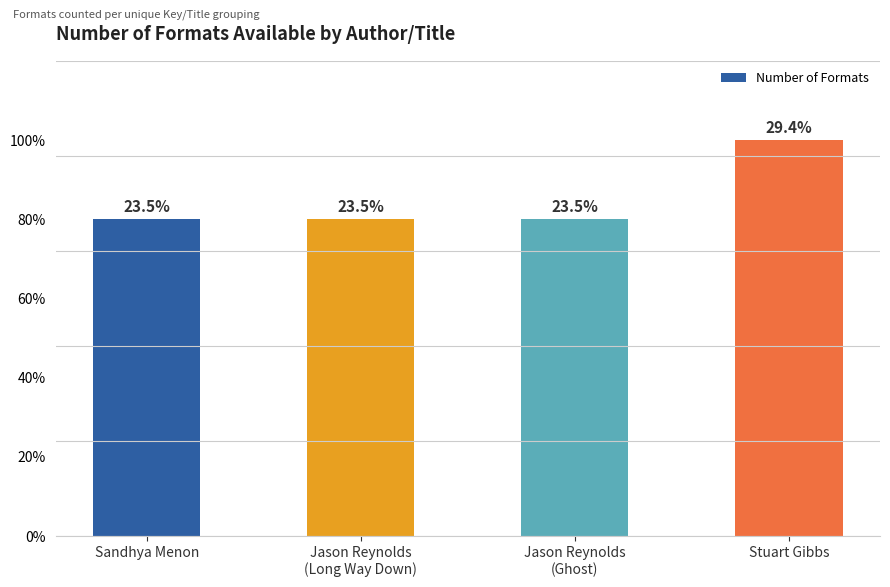

Does the chart contain any negative values?

No